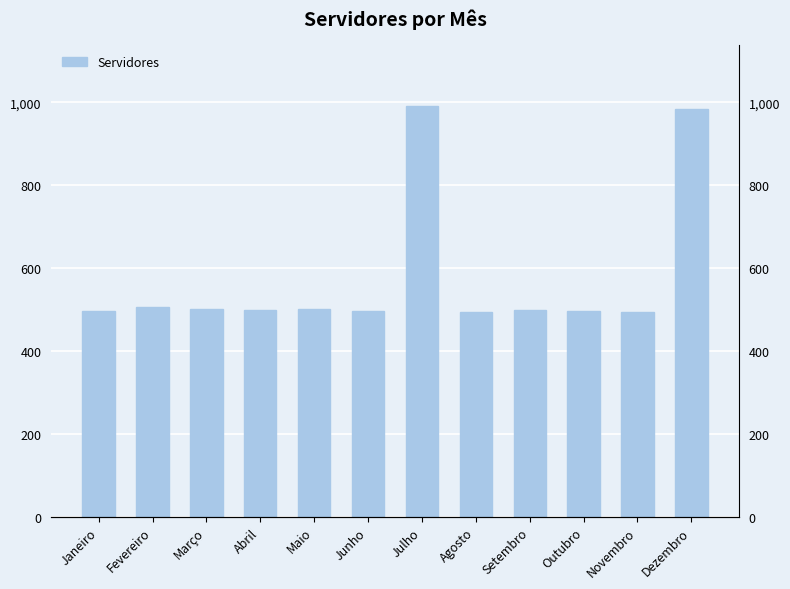

At which label does the data first exceed 500?

Fevereiro